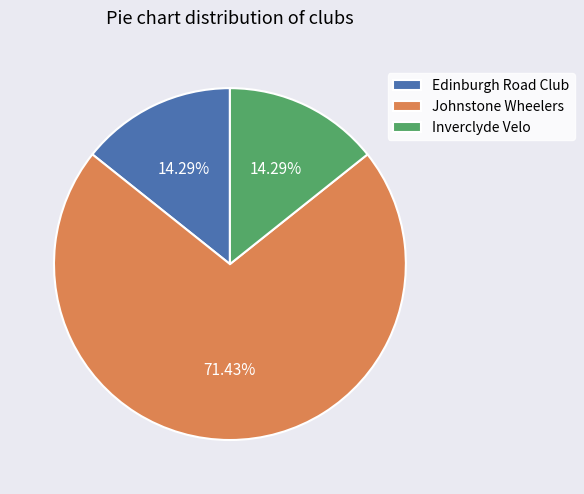

Which slice is the largest?

Johnstone Wheelers